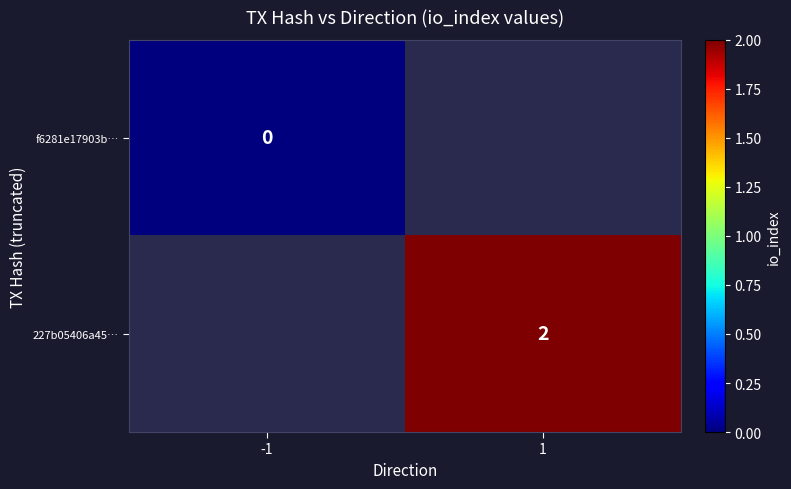

Is the value of 227b05406a45… at 1 greater than the value of f6281e17903b… at -1?

Yes